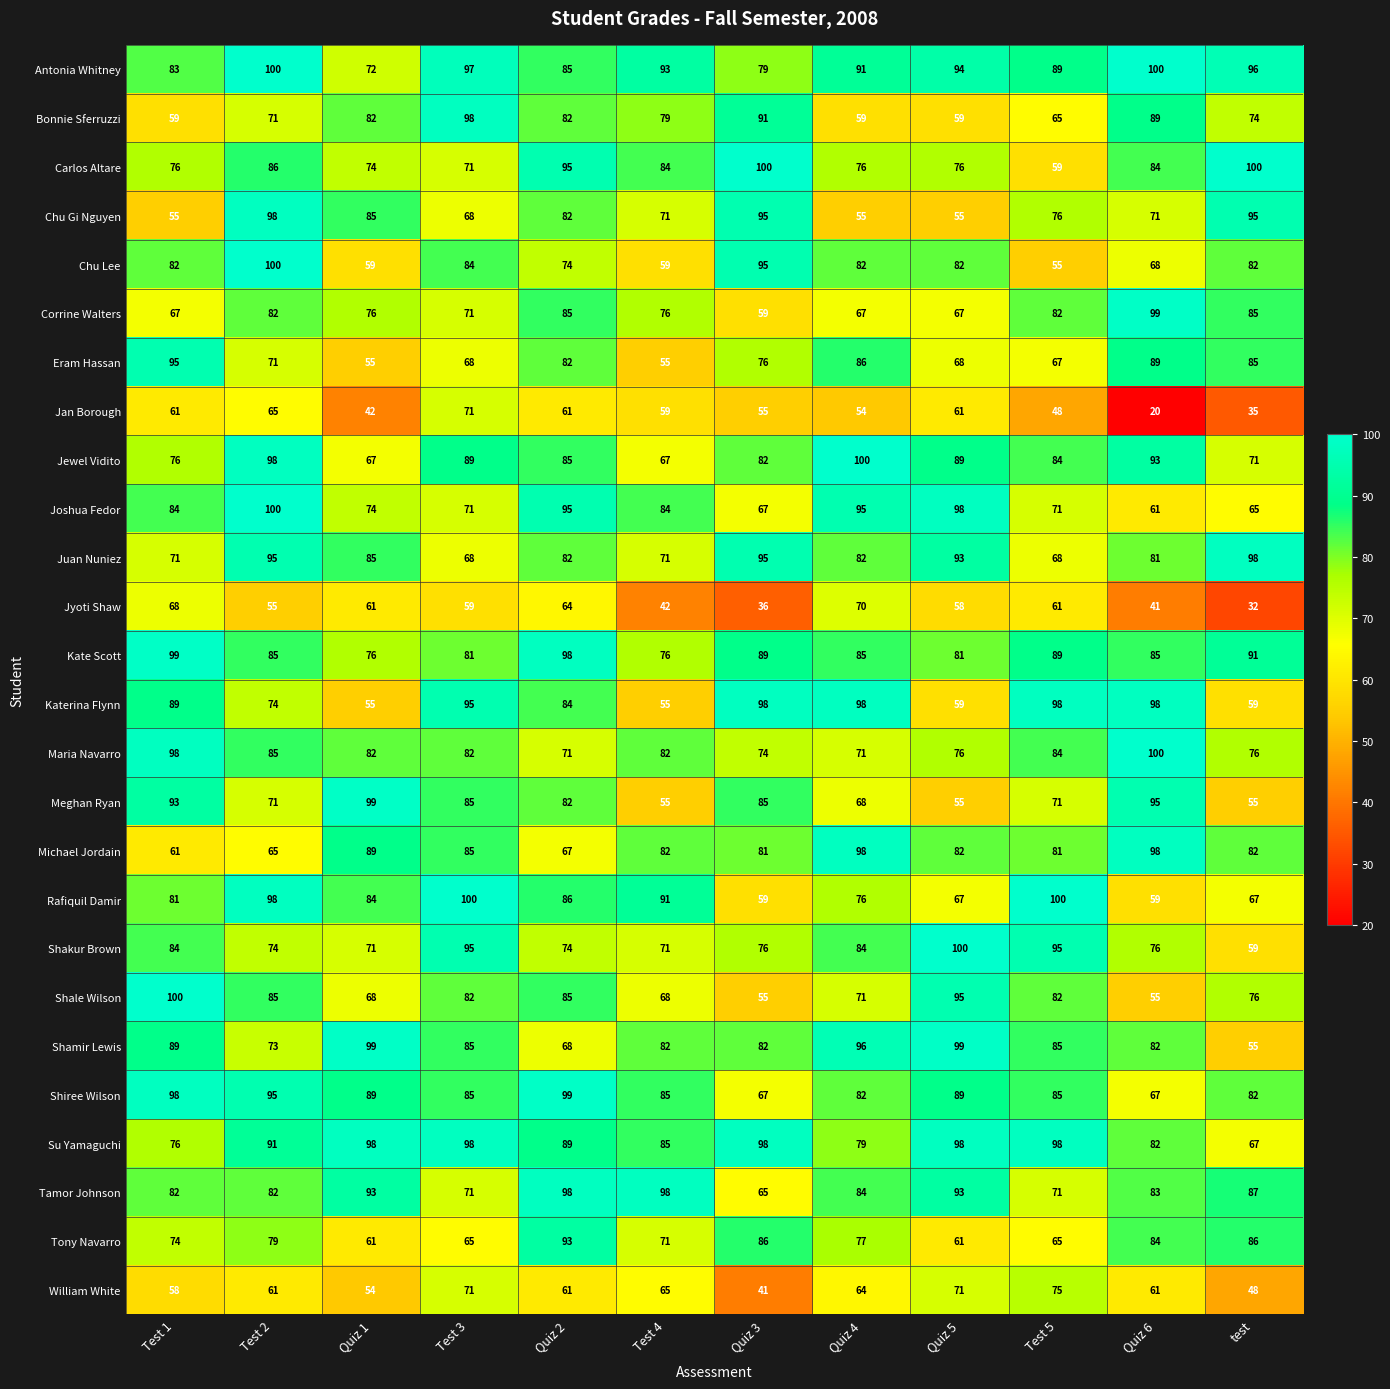

How many categories are shown in the chart?

12